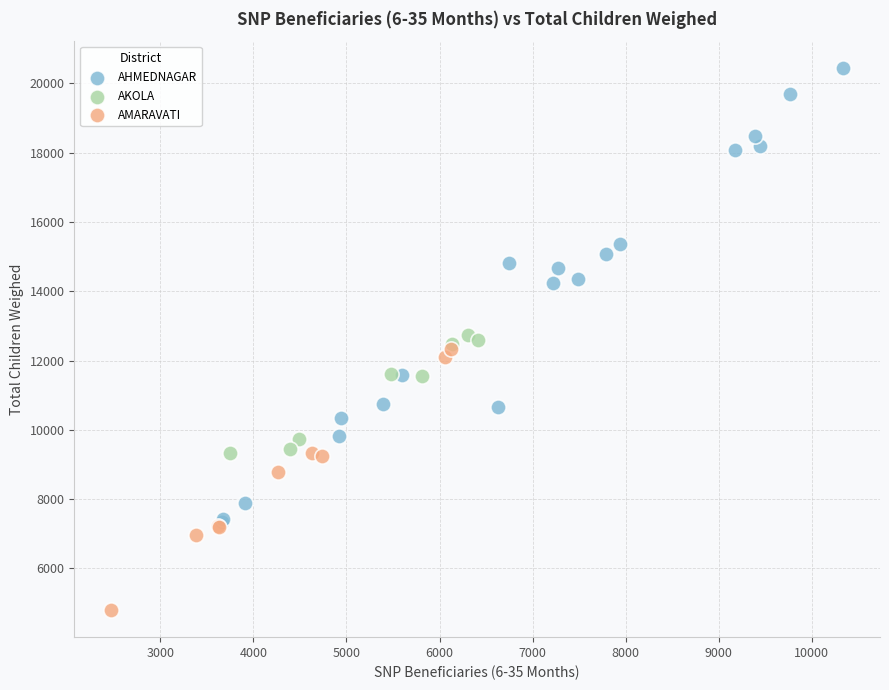

Which series contains the highest Y value?

AHMEDNAGAR